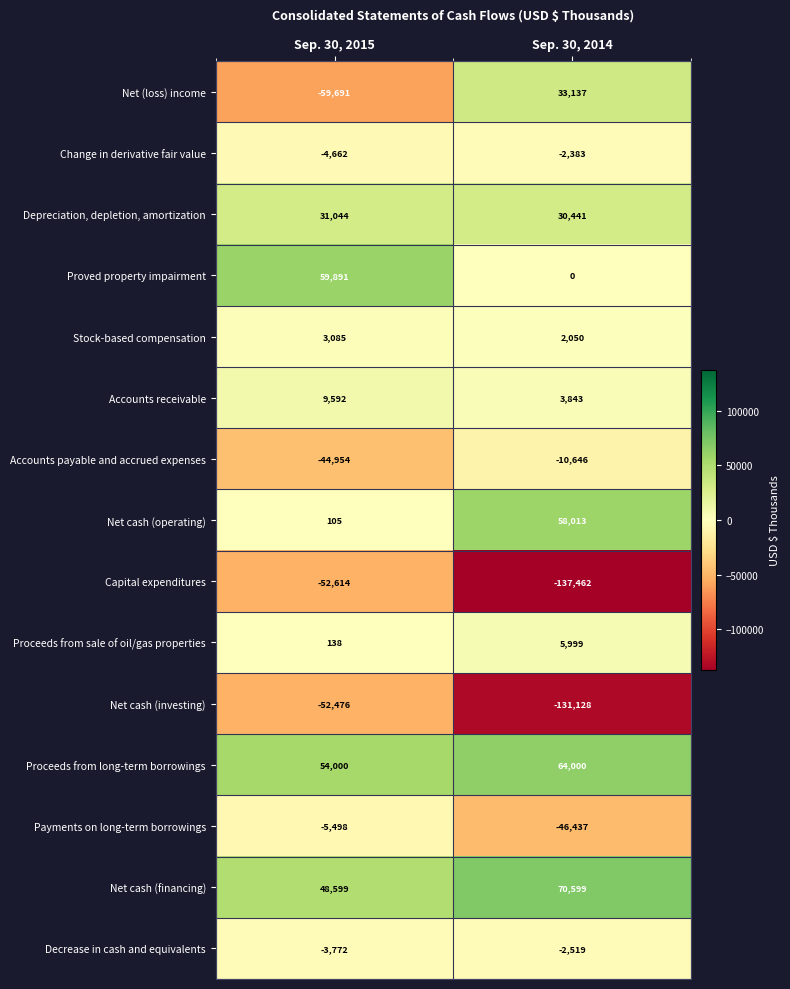

Which category has the lowest value in the Accounts payable and accrued expenses series?

Sep. 30, 2015